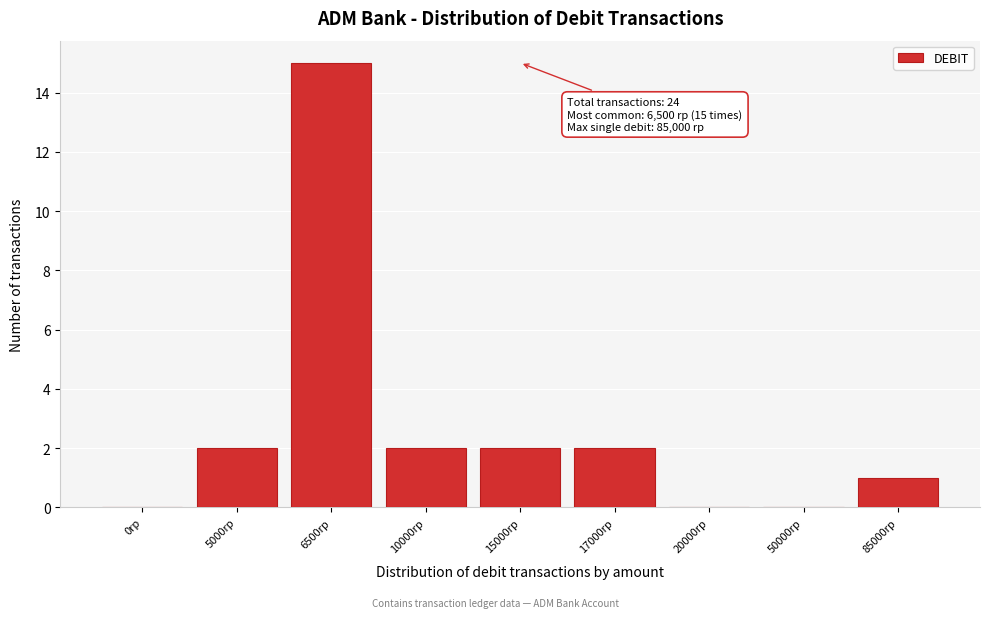

Reading left to right, what are all the values shown in this chart?

0rp=0	5000rp=2	6500rp=15	10000rp=2	15000rp=2	17000rp=2	20000rp=0	50000rp=0	85000rp=1